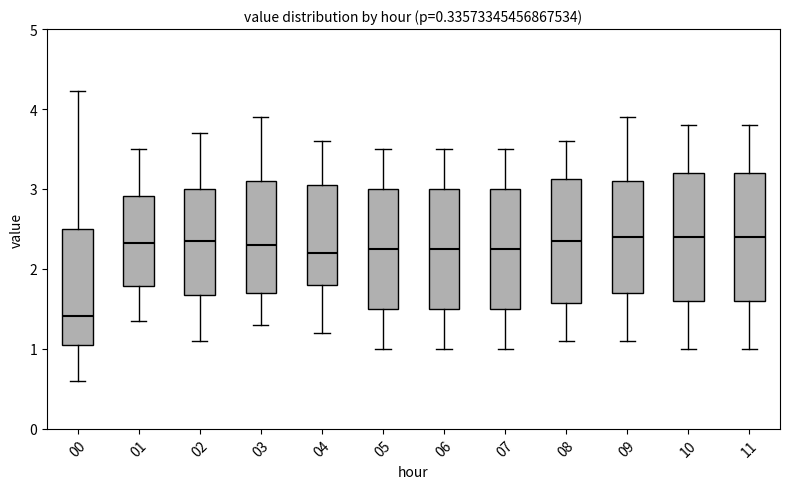

Reading left to right, read every box against the y-axis: the position of its median line, the range the box covers, and the ends of its whiskers. The values are not printed on the chart, so give them approximately, as read against the axis.

00: median 1.4, box 1.1 to 2.5, whiskers 0.6 to 4.2
01: median 2.3, box 1.8 to 2.9, whiskers 1.4 to 3.5
02: median 2.4, box 1.7 to 3.0, whiskers 1.1 to 3.7
03: median 2.3, box 1.7 to 3.1, whiskers 1.3 to 3.9
04: median 2.2, box 1.8 to 3.1, whiskers 1.2 to 3.6
05: median 2.3, box 1.5 to 3.0, whiskers 1.0 to 3.5
06: median 2.3, box 1.5 to 3.0, whiskers 1.0 to 3.5
07: median 2.3, box 1.5 to 3.0, whiskers 1.0 to 3.5
08: median 2.4, box 1.6 to 3.1, whiskers 1.1 to 3.6
09: median 2.4, box 1.7 to 3.1, whiskers 1.1 to 3.9
10: median 2.4, box 1.6 to 3.2, whiskers 1.0 to 3.8
11: median 2.4, box 1.6 to 3.2, whiskers 1.0 to 3.8